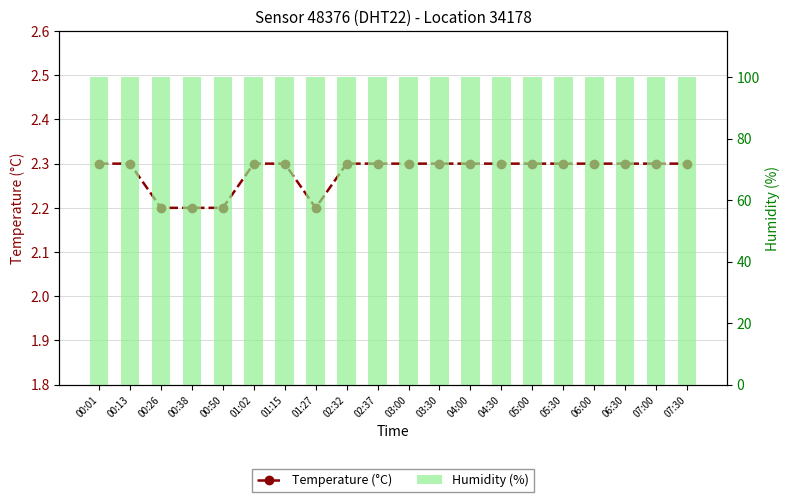

How many groups of bars are there?

20